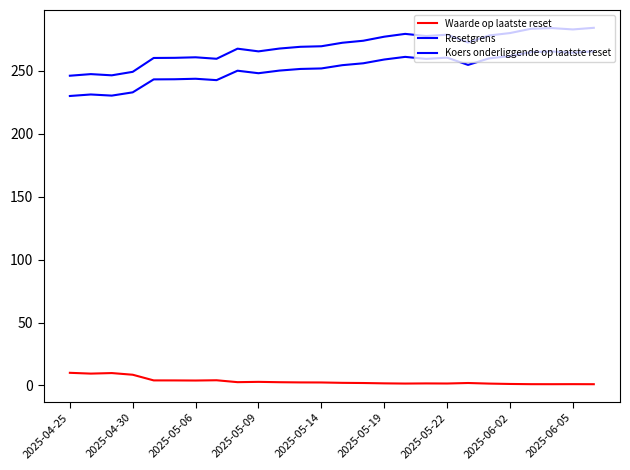

Does the chart display data point markers on the line(s)?

No